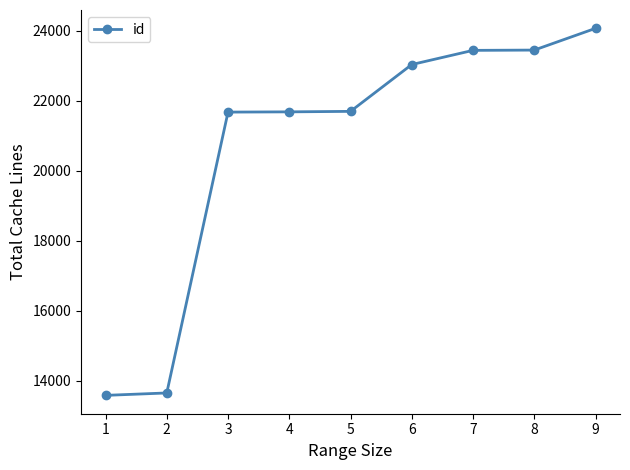

What is the value of the 5th point from the left?

21695